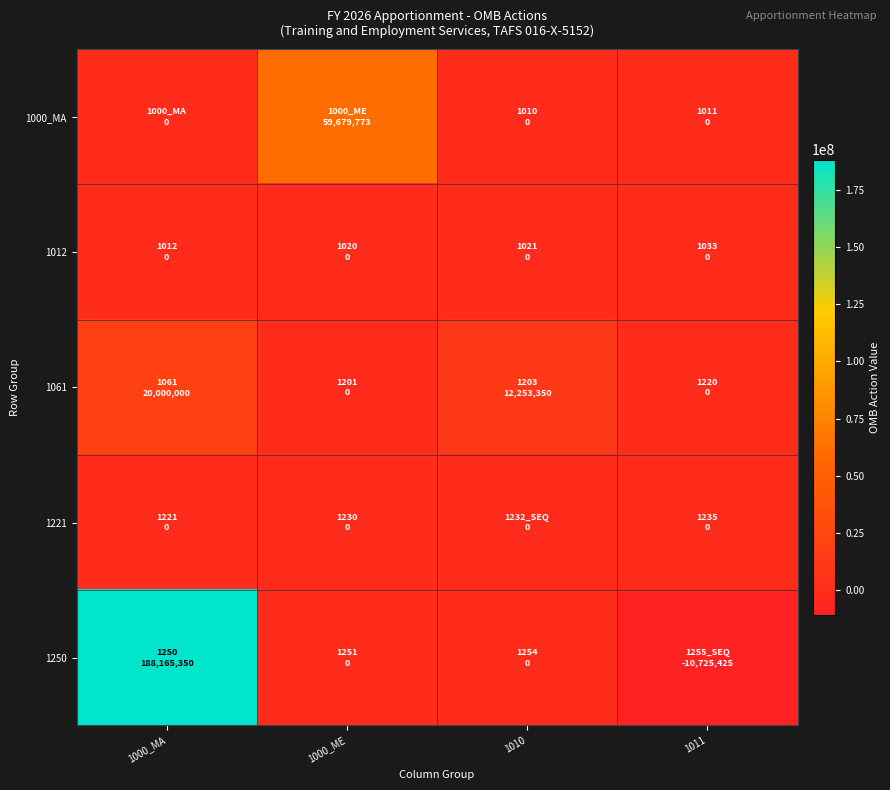

What is the minimum value shown in the chart?

-10725425